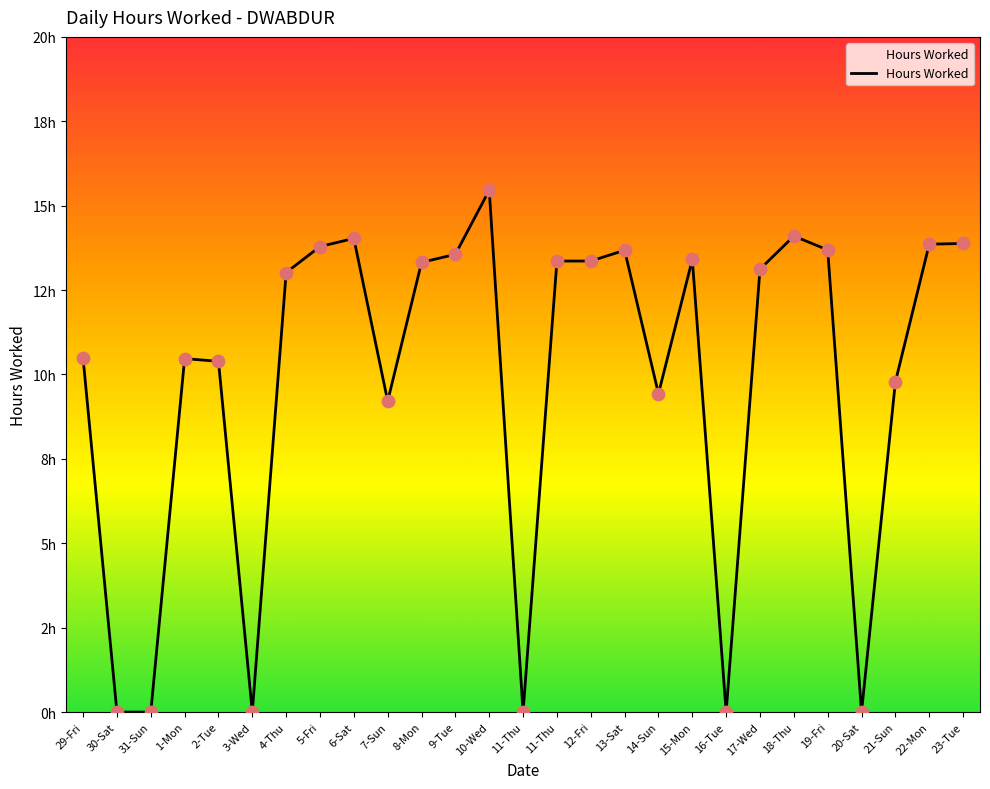

Between 11-Thu and 5-Fri, which is larger?

5-Fri